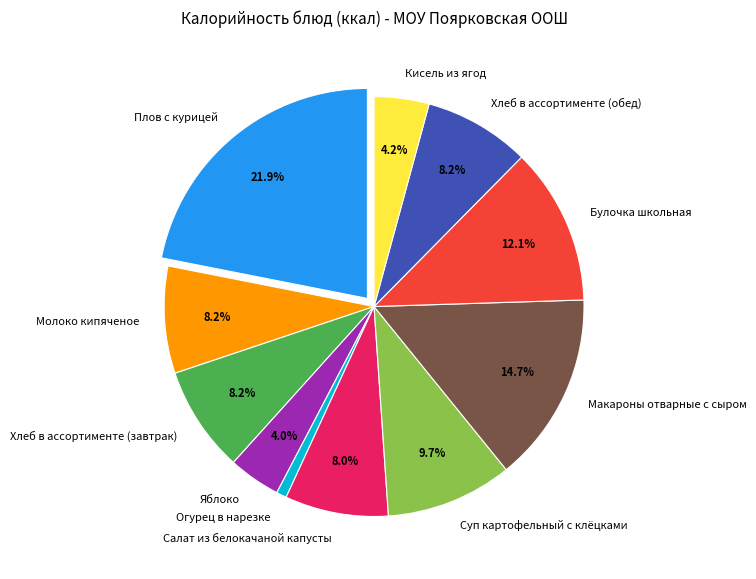

How much of the chart is everything except Макароны отварные с сыром?

85.3%